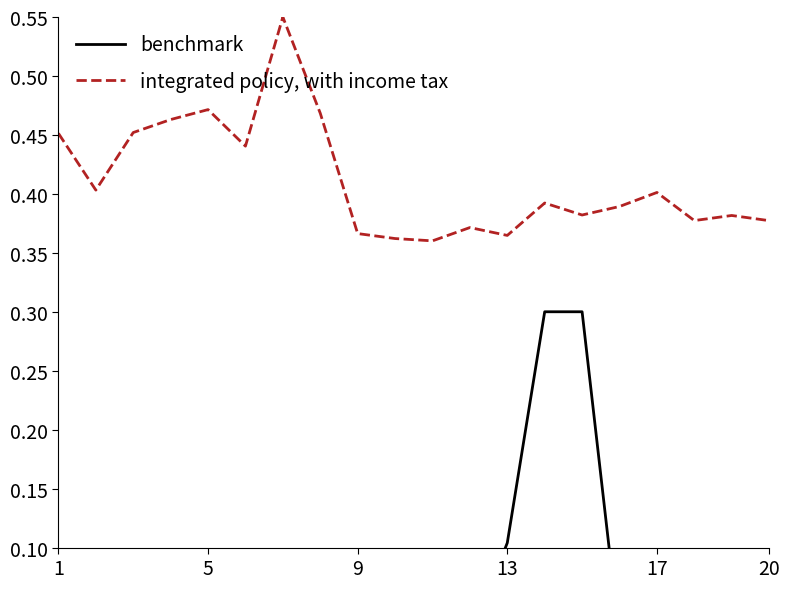

Rank the series at 13 from highest to lowest value.

integrated policy, with income tax, benchmark